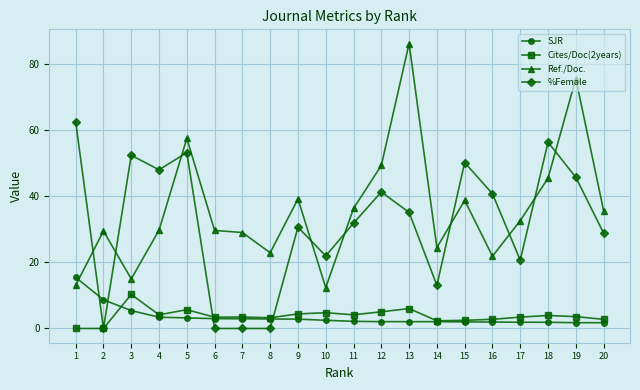

True or false: Cites/Doc(2years) has more than 1 interior local peaks.

True